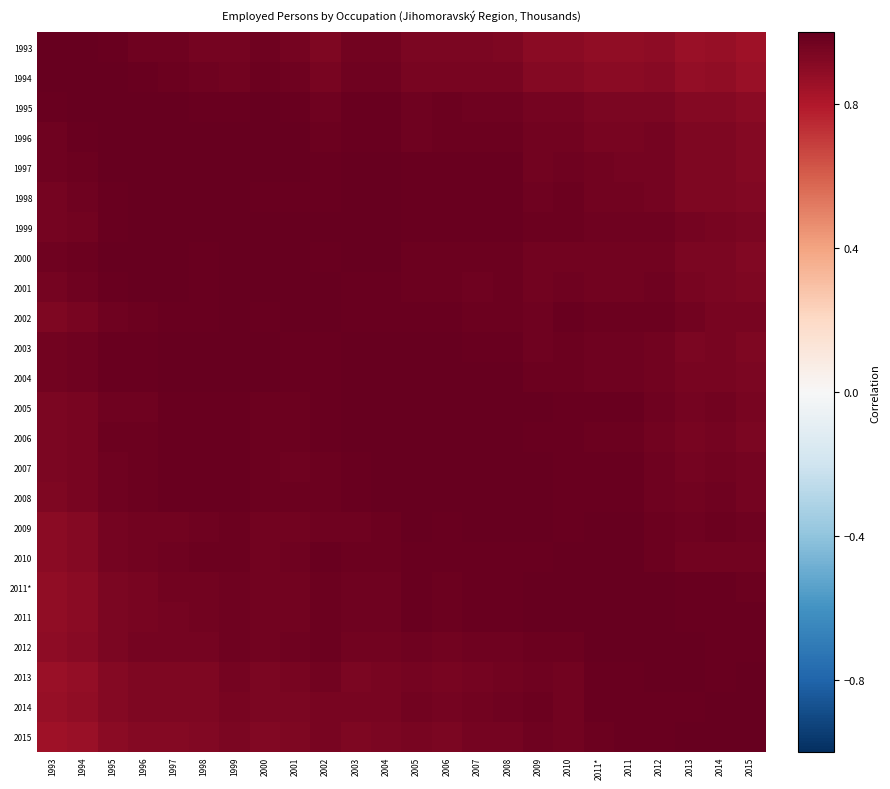

Reading left to right, extract all data points from this chart.

1993: 1993=1.0	1994=1.0	1995=1.0	1996=1.0	1997=1.0	1998=1.0	1999=1.0	2000=1.0	2001=1.0	2002=0.9	2003=1.0	2004=1.0	2005=0.9	2006=0.9	2007=0.9	2008=0.9	2009=0.9	2010=0.9	2011*=0.9	2011=0.9	2012=0.9	2013=0.9	2014=0.9	2015=0.8
1994: 1993=1.0	1994=1.0	1995=1.0	1996=1.0	1997=1.0	1998=1.0	1999=1.0	2000=1.0	2001=1.0	2002=0.9	2003=1.0	2004=1.0	2005=1.0	2006=1.0	2007=1.0	2008=1.0	2009=0.9	2010=0.9	2011*=0.9	2011=0.9	2012=0.9	2013=0.9	2014=0.9	2015=0.9
1995: 1993=1.0	1994=1.0	1995=1.0	1996=1.0	1997=1.0	1998=1.0	1999=1.0	2000=1.0	2001=1.0	2002=1.0	2003=1.0	2004=1.0	2005=1.0	2006=1.0	2007=1.0	2008=1.0	2009=1.0	2010=1.0	2011*=0.9	2011=0.9	2012=0.9	2013=0.9	2014=0.9	2015=0.9
1996: 1993=1.0	1994=1.0	1995=1.0	1996=1.0	1997=1.0	1998=1.0	1999=1.0	2000=1.0	2001=1.0	2002=1.0	2003=1.0	2004=1.0	2005=1.0	2006=1.0	2007=1.0	2008=1.0	2009=1.0	2010=1.0	2011*=1.0	2011=1.0	2012=1.0	2013=0.9	2014=0.9	2015=0.9
1997: 1993=1.0	1994=1.0	1995=1.0	1996=1.0	1997=1.0	1998=1.0	1999=1.0	2000=1.0	2001=1.0	2002=1.0	2003=1.0	2004=1.0	2005=1.0	2006=1.0	2007=1.0	2008=1.0	2009=1.0	2010=1.0	2011*=1.0	2011=1.0	2012=1.0	2013=0.9	2014=0.9	2015=0.9
1998: 1993=1.0	1994=1.0	1995=1.0	1996=1.0	1997=1.0	1998=1.0	1999=1.0	2000=1.0	2001=1.0	2002=1.0	2003=1.0	2004=1.0	2005=1.0	2006=1.0	2007=1.0	2008=1.0	2009=1.0	2010=1.0	2011*=1.0	2011=1.0	2012=1.0	2013=0.9	2014=0.9	2015=0.9
1999: 1993=1.0	1994=1.0	1995=1.0	1996=1.0	1997=1.0	1998=1.0	1999=1.0	2000=1.0	2001=1.0	2002=1.0	2003=1.0	2004=1.0	2005=1.0	2006=1.0	2007=1.0	2008=1.0	2009=1.0	2010=1.0	2011*=1.0	2011=1.0	2012=1.0	2013=1.0	2014=1.0	2015=0.9
2000: 1993=1.0	1994=1.0	1995=1.0	1996=1.0	1997=1.0	1998=1.0	1999=1.0	2000=1.0	2001=1.0	2002=1.0	2003=1.0	2004=1.0	2005=1.0	2006=1.0	2007=1.0	2008=1.0	2009=1.0	2010=1.0	2011*=1.0	2011=1.0	2012=1.0	2013=0.9	2014=0.9	2015=0.9
2001: 1993=1.0	1994=1.0	1995=1.0	1996=1.0	1997=1.0	1998=1.0	1999=1.0	2000=1.0	2001=1.0	2002=1.0	2003=1.0	2004=1.0	2005=1.0	2006=1.0	2007=1.0	2008=1.0	2009=1.0	2010=1.0	2011*=1.0	2011=1.0	2012=1.0	2013=1.0	2014=0.9	2015=0.9
2002: 1993=0.9	1994=0.9	1995=1.0	1996=1.0	1997=1.0	1998=1.0	1999=1.0	2000=1.0	2001=1.0	2002=1.0	2003=1.0	2004=1.0	2005=1.0	2006=1.0	2007=1.0	2008=1.0	2009=1.0	2010=1.0	2011*=1.0	2011=1.0	2012=1.0	2013=1.0	2014=1.0	2015=0.9
2003: 1993=1.0	1994=1.0	1995=1.0	1996=1.0	1997=1.0	1998=1.0	1999=1.0	2000=1.0	2001=1.0	2002=1.0	2003=1.0	2004=1.0	2005=1.0	2006=1.0	2007=1.0	2008=1.0	2009=1.0	2010=1.0	2011*=1.0	2011=1.0	2012=1.0	2013=0.9	2014=0.9	2015=0.9
2004: 1993=1.0	1994=1.0	1995=1.0	1996=1.0	1997=1.0	1998=1.0	1999=1.0	2000=1.0	2001=1.0	2002=1.0	2003=1.0	2004=1.0	2005=1.0	2006=1.0	2007=1.0	2008=1.0	2009=1.0	2010=1.0	2011*=1.0	2011=1.0	2012=1.0	2013=0.9	2014=1.0	2015=0.9
2005: 1993=0.9	1994=1.0	1995=1.0	1996=1.0	1997=1.0	1998=1.0	1999=1.0	2000=1.0	2001=1.0	2002=1.0	2003=1.0	2004=1.0	2005=1.0	2006=1.0	2007=1.0	2008=1.0	2009=1.0	2010=1.0	2011*=1.0	2011=1.0	2012=1.0	2013=1.0	2014=1.0	2015=0.9
2006: 1993=0.9	1994=1.0	1995=1.0	1996=1.0	1997=1.0	1998=1.0	1999=1.0	2000=1.0	2001=1.0	2002=1.0	2003=1.0	2004=1.0	2005=1.0	2006=1.0	2007=1.0	2008=1.0	2009=1.0	2010=1.0	2011*=1.0	2011=1.0	2012=1.0	2013=0.9	2014=1.0	2015=0.9
2007: 1993=0.9	1994=1.0	1995=1.0	1996=1.0	1997=1.0	1998=1.0	1999=1.0	2000=1.0	2001=1.0	2002=1.0	2003=1.0	2004=1.0	2005=1.0	2006=1.0	2007=1.0	2008=1.0	2009=1.0	2010=1.0	2011*=1.0	2011=1.0	2012=1.0	2013=1.0	2014=1.0	2015=1.0
2008: 1993=0.9	1994=1.0	1995=1.0	1996=1.0	1997=1.0	1998=1.0	1999=1.0	2000=1.0	2001=1.0	2002=1.0	2003=1.0	2004=1.0	2005=1.0	2006=1.0	2007=1.0	2008=1.0	2009=1.0	2010=1.0	2011*=1.0	2011=1.0	2012=1.0	2013=1.0	2014=1.0	2015=1.0
2009: 1993=0.9	1994=0.9	1995=1.0	1996=1.0	1997=1.0	1998=1.0	1999=1.0	2000=1.0	2001=1.0	2002=1.0	2003=1.0	2004=1.0	2005=1.0	2006=1.0	2007=1.0	2008=1.0	2009=1.0	2010=1.0	2011*=1.0	2011=1.0	2012=1.0	2013=1.0	2014=1.0	2015=1.0
2010: 1993=0.9	1994=0.9	1995=1.0	1996=1.0	1997=1.0	1998=1.0	1999=1.0	2000=1.0	2001=1.0	2002=1.0	2003=1.0	2004=1.0	2005=1.0	2006=1.0	2007=1.0	2008=1.0	2009=1.0	2010=1.0	2011*=1.0	2011=1.0	2012=1.0	2013=1.0	2014=1.0	2015=1.0
2011*: 1993=0.9	1994=0.9	1995=0.9	1996=1.0	1997=1.0	1998=1.0	1999=1.0	2000=1.0	2001=1.0	2002=1.0	2003=1.0	2004=1.0	2005=1.0	2006=1.0	2007=1.0	2008=1.0	2009=1.0	2010=1.0	2011*=1.0	2011=1.0	2012=1.0	2013=1.0	2014=1.0	2015=1.0
2011: 1993=0.9	1994=0.9	1995=0.9	1996=1.0	1997=1.0	1998=1.0	1999=1.0	2000=1.0	2001=1.0	2002=1.0	2003=1.0	2004=1.0	2005=1.0	2006=1.0	2007=1.0	2008=1.0	2009=1.0	2010=1.0	2011*=1.0	2011=1.0	2012=1.0	2013=1.0	2014=1.0	2015=1.0
2012: 1993=0.9	1994=0.9	1995=0.9	1996=1.0	1997=1.0	1998=1.0	1999=1.0	2000=1.0	2001=1.0	2002=1.0	2003=1.0	2004=1.0	2005=1.0	2006=1.0	2007=1.0	2008=1.0	2009=1.0	2010=1.0	2011*=1.0	2011=1.0	2012=1.0	2013=1.0	2014=1.0	2015=1.0
2013: 1993=0.9	1994=0.9	1995=0.9	1996=0.9	1997=0.9	1998=0.9	1999=1.0	2000=0.9	2001=1.0	2002=1.0	2003=0.9	2004=0.9	2005=1.0	2006=0.9	2007=1.0	2008=1.0	2009=1.0	2010=1.0	2011*=1.0	2011=1.0	2012=1.0	2013=1.0	2014=1.0	2015=1.0
2014: 1993=0.9	1994=0.9	1995=0.9	1996=0.9	1997=0.9	1998=0.9	1999=1.0	2000=0.9	2001=0.9	2002=1.0	2003=0.9	2004=1.0	2005=1.0	2006=1.0	2007=1.0	2008=1.0	2009=1.0	2010=1.0	2011*=1.0	2011=1.0	2012=1.0	2013=1.0	2014=1.0	2015=1.0
2015: 1993=0.8	1994=0.9	1995=0.9	1996=0.9	1997=0.9	1998=0.9	1999=0.9	2000=0.9	2001=0.9	2002=0.9	2003=0.9	2004=0.9	2005=0.9	2006=0.9	2007=1.0	2008=1.0	2009=1.0	2010=1.0	2011*=1.0	2011=1.0	2012=1.0	2013=1.0	2014=1.0	2015=1.0